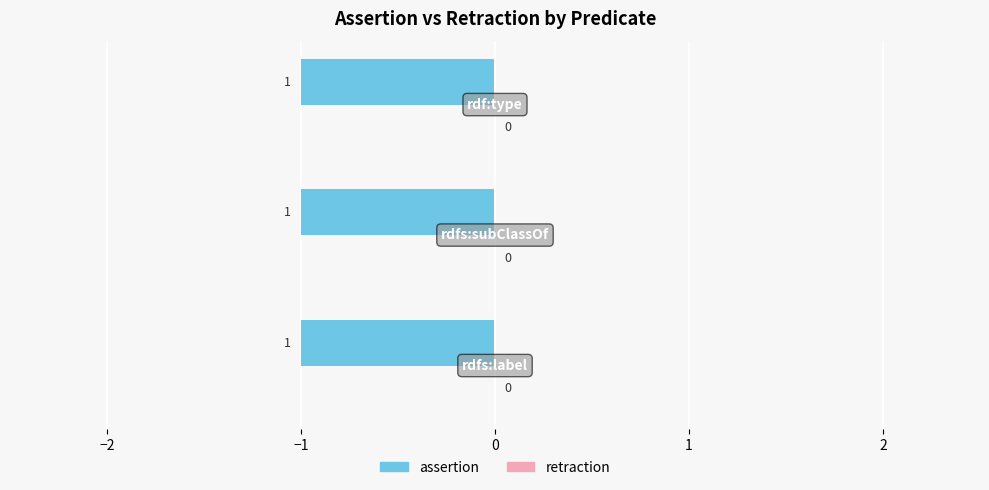

At which label is assertion closest to 1?

rdfs:label